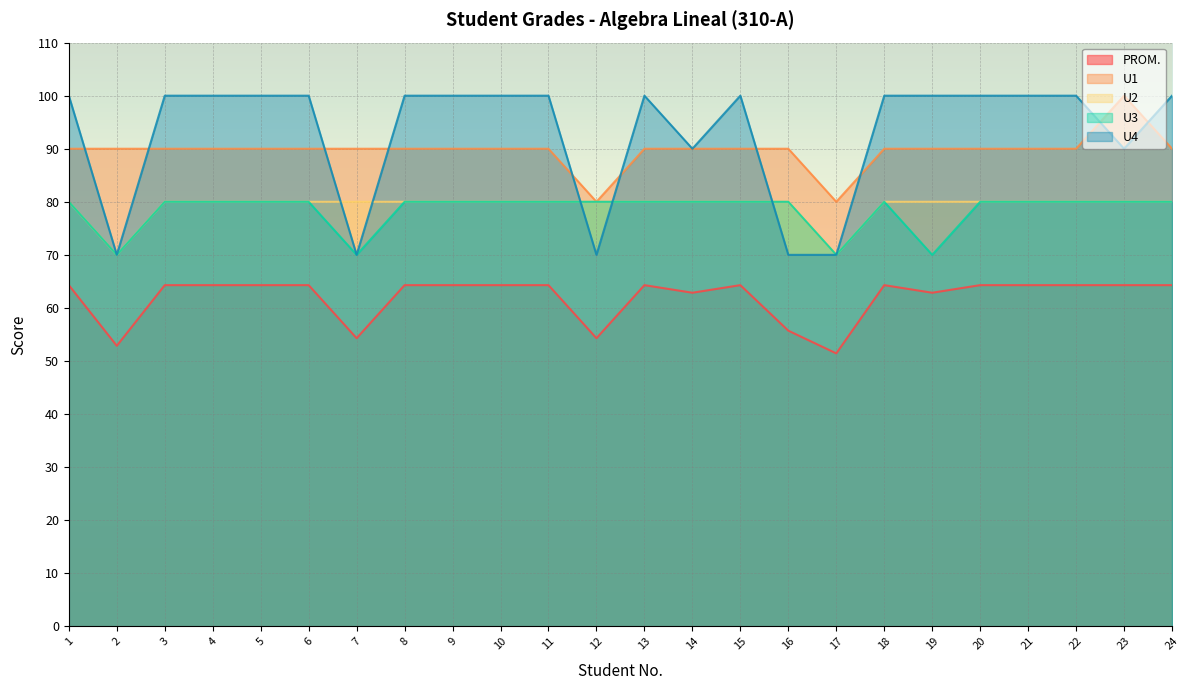

At how many categories does at least one series exceed 91?

18